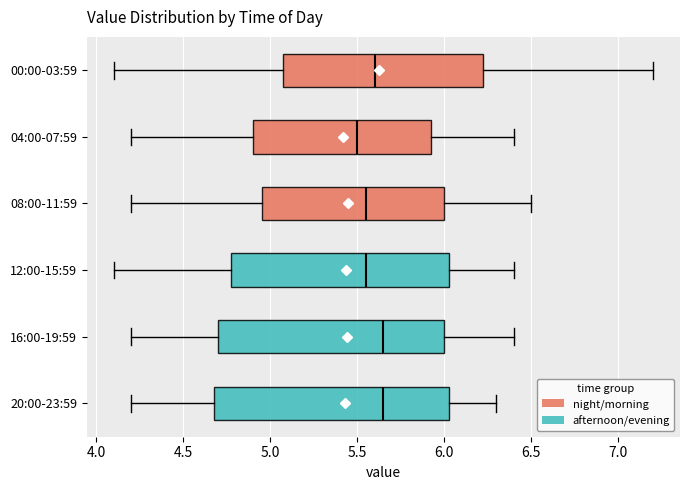

Comparing the boxes themselves (not the whiskers), which one is the widest?

20:00-23:59